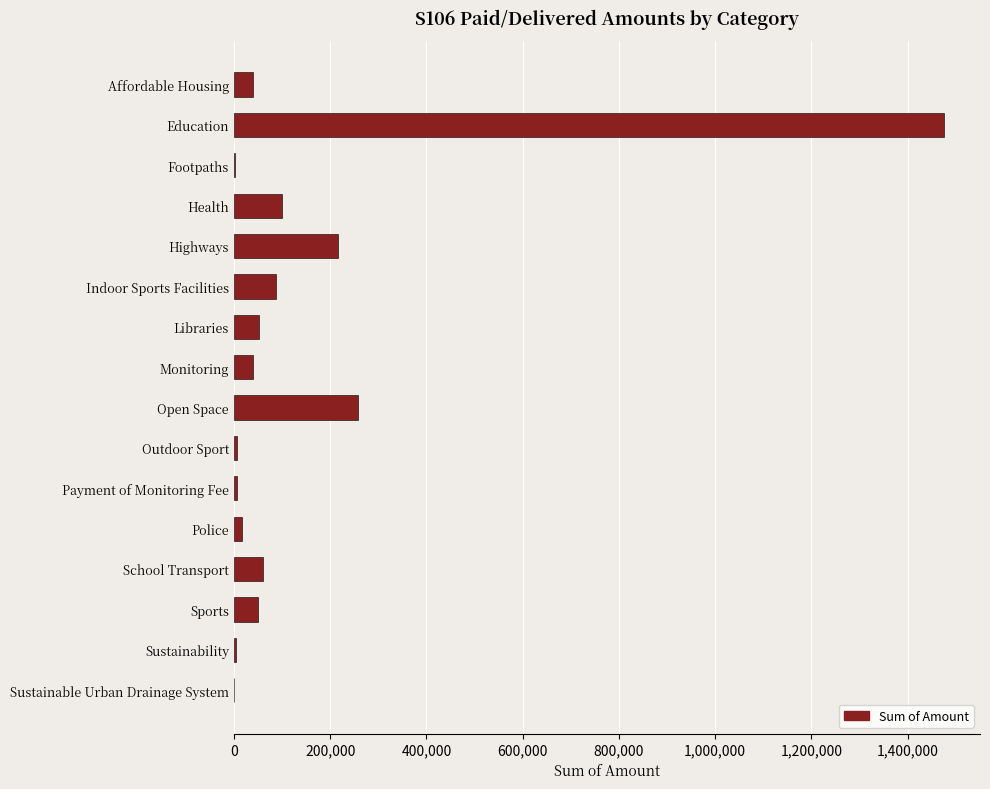

At which label is the value closest to 738135?

Open Space